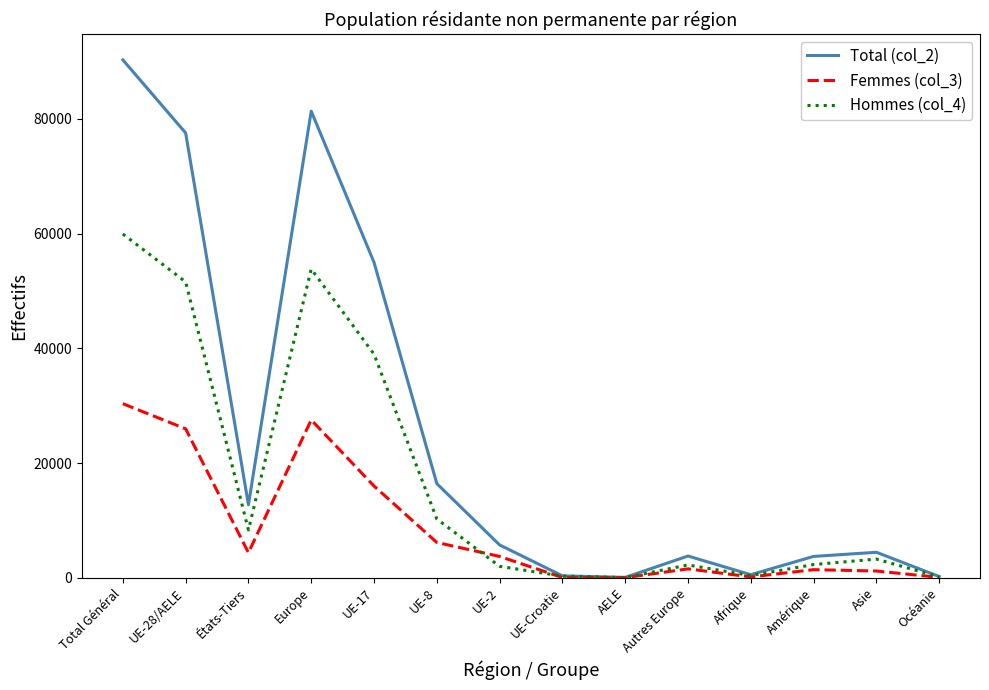

At which category does Hommes (col_4) reach its first local peak?

Europe